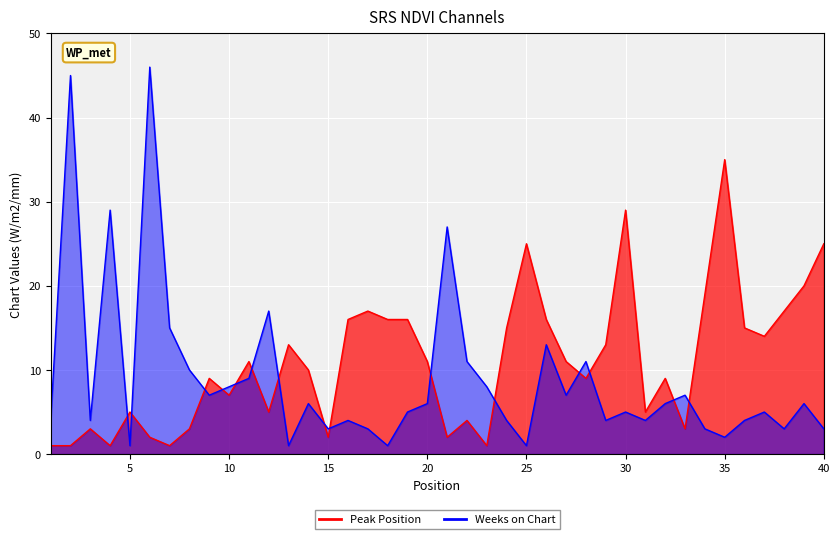

Read the Weeks on Chart value at 6, to the nearest 10.

50